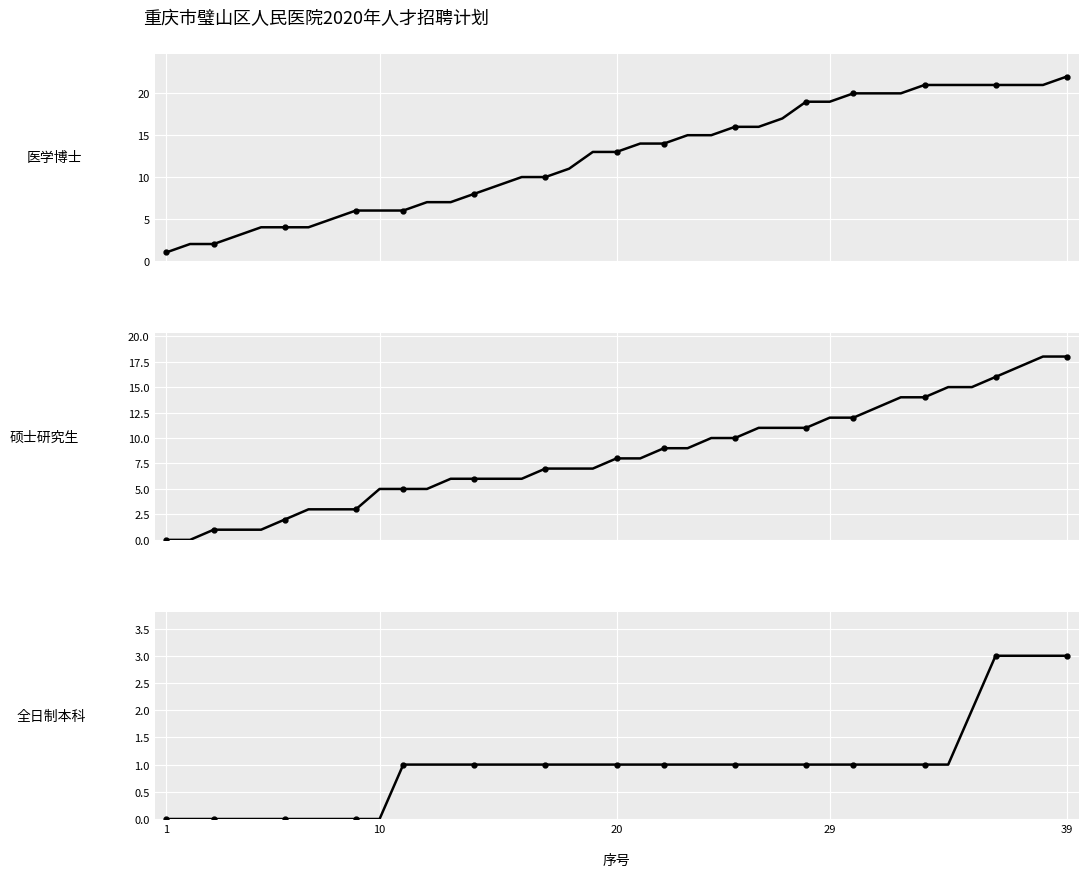

What is the difference between the maximum and minimum values in the 硕士研究生 series?

18